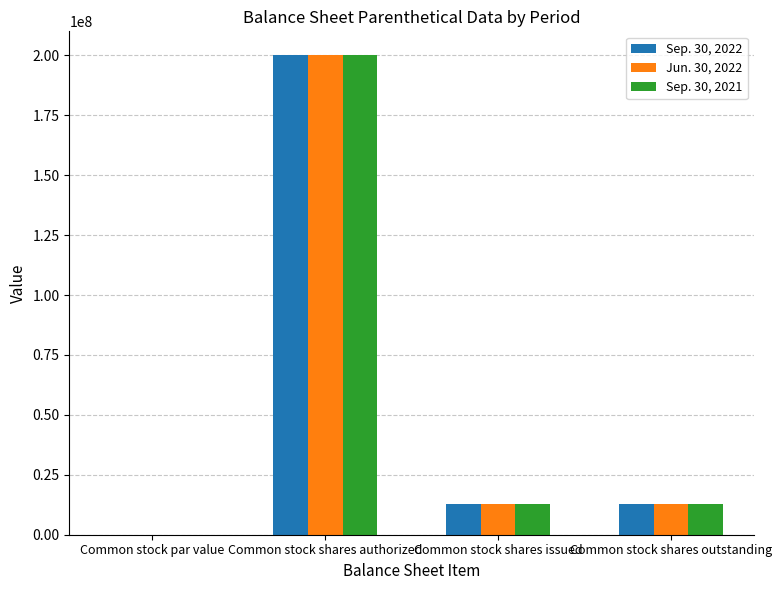

What value does the Sep. 30, 2021 series have at Common stock shares outstanding?

12644500.0